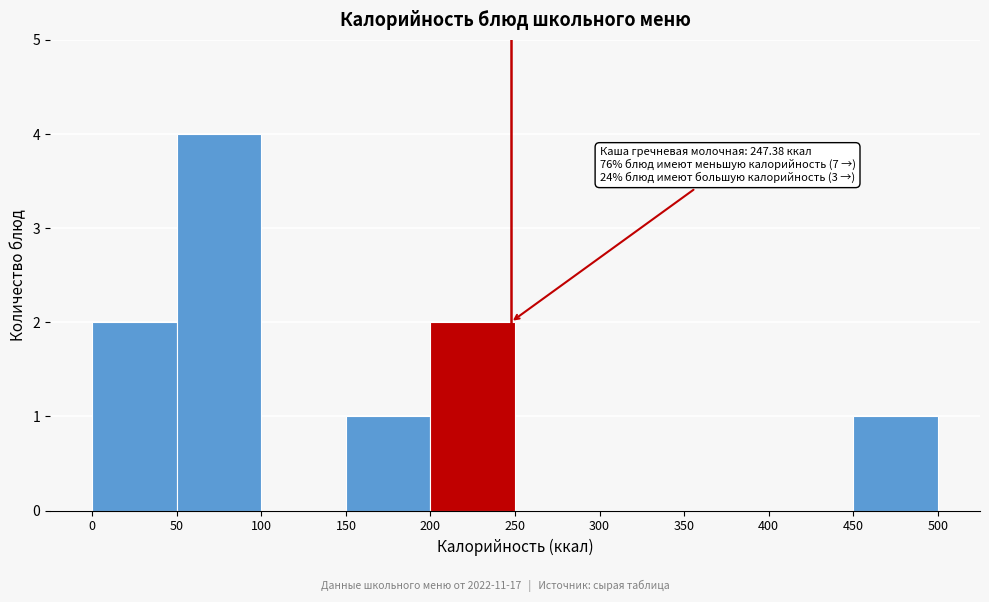

Over which range of the x-axis is the bar tallest?

50 to 100